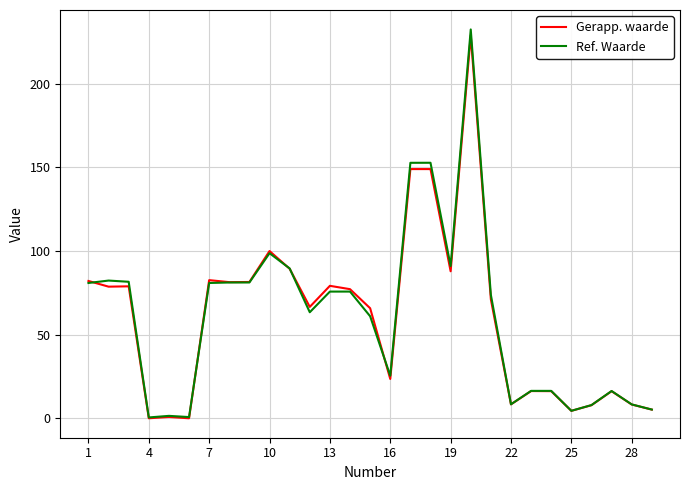

What are all the series names shown in the legend?

Gerapp. waarde, Ref. Waarde